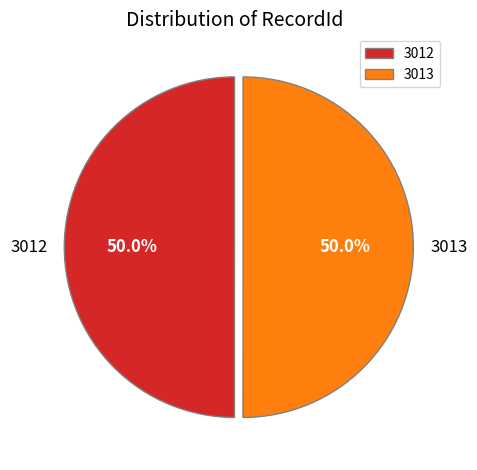

How many slices are in this pie chart?

2